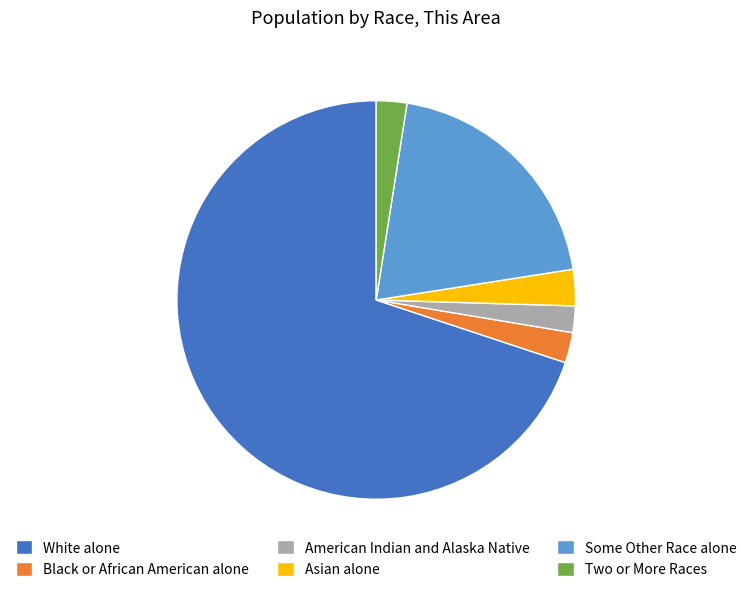

How many segments does this pie chart have?

6